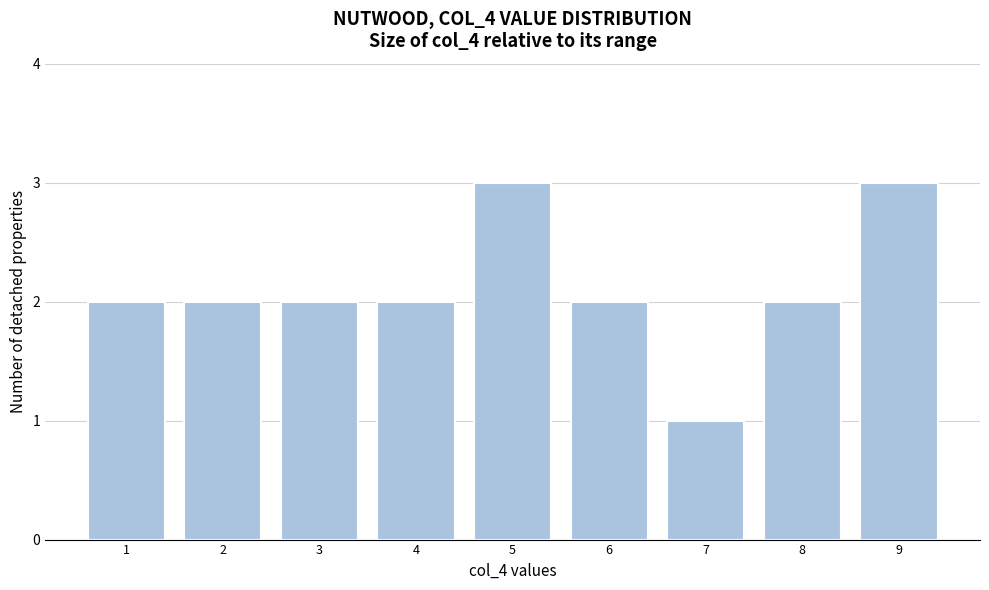

Reading right to left, transcribe all the data shown in this chart.

9=3	8=2	7=1	6=2	5=3	4=2	3=2	2=2	1=2